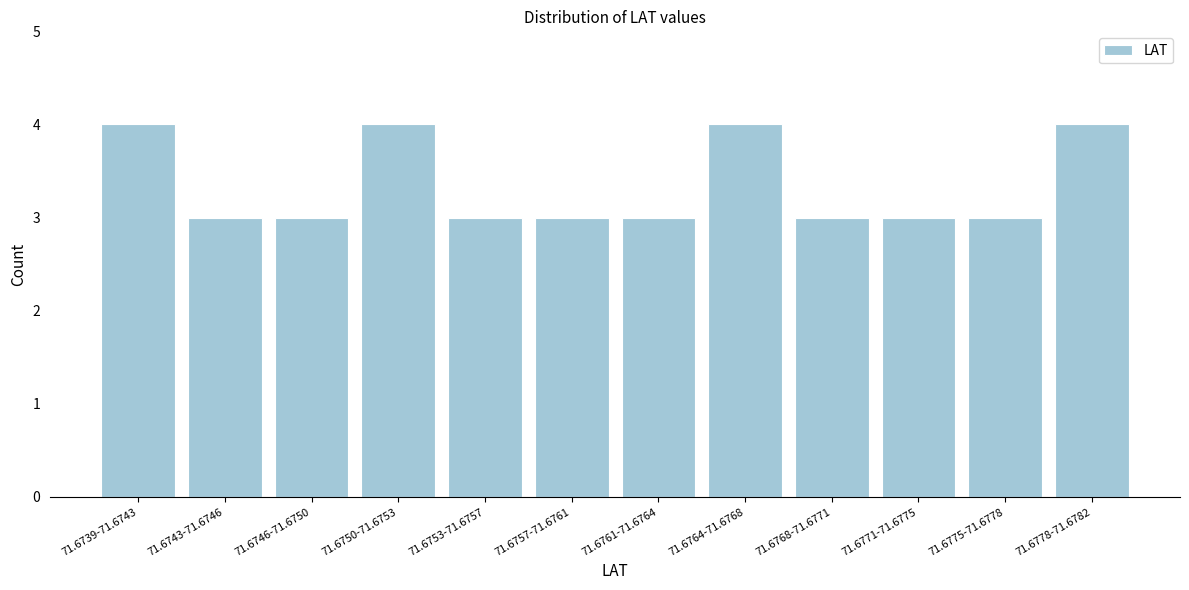

Reading right to left, extract all data points from this chart.

4	3	3	3	4	3	3	3	4	3	3	4